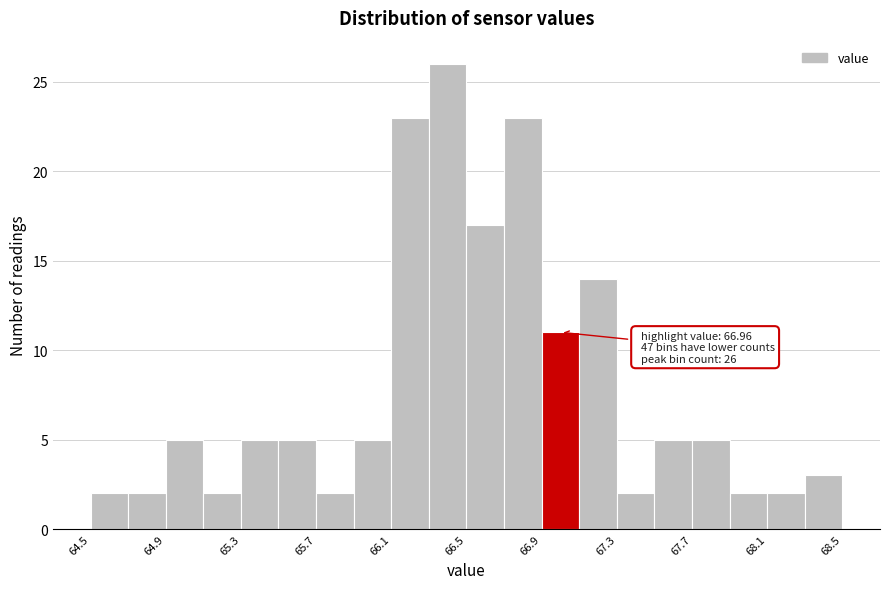

Over which range of the x-axis is the bar tallest?

66.3 to 66.5